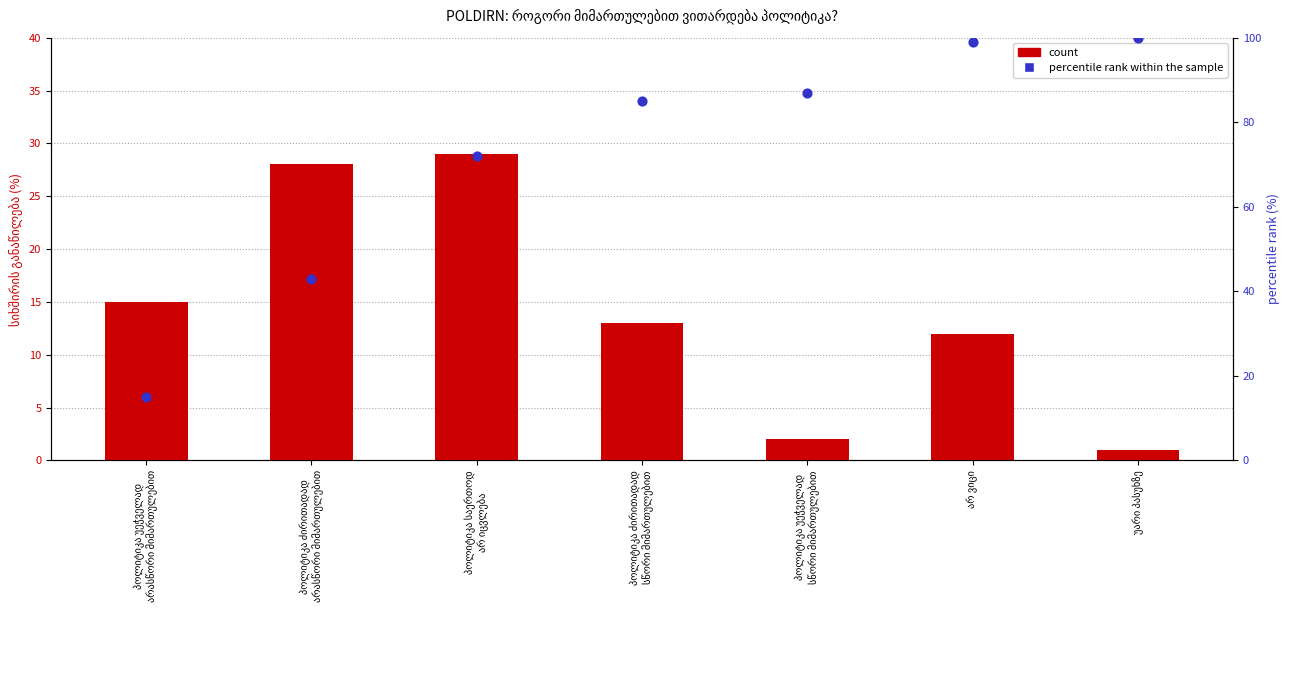

Which series has the widest spread of Y values?

percentile rank within the sample